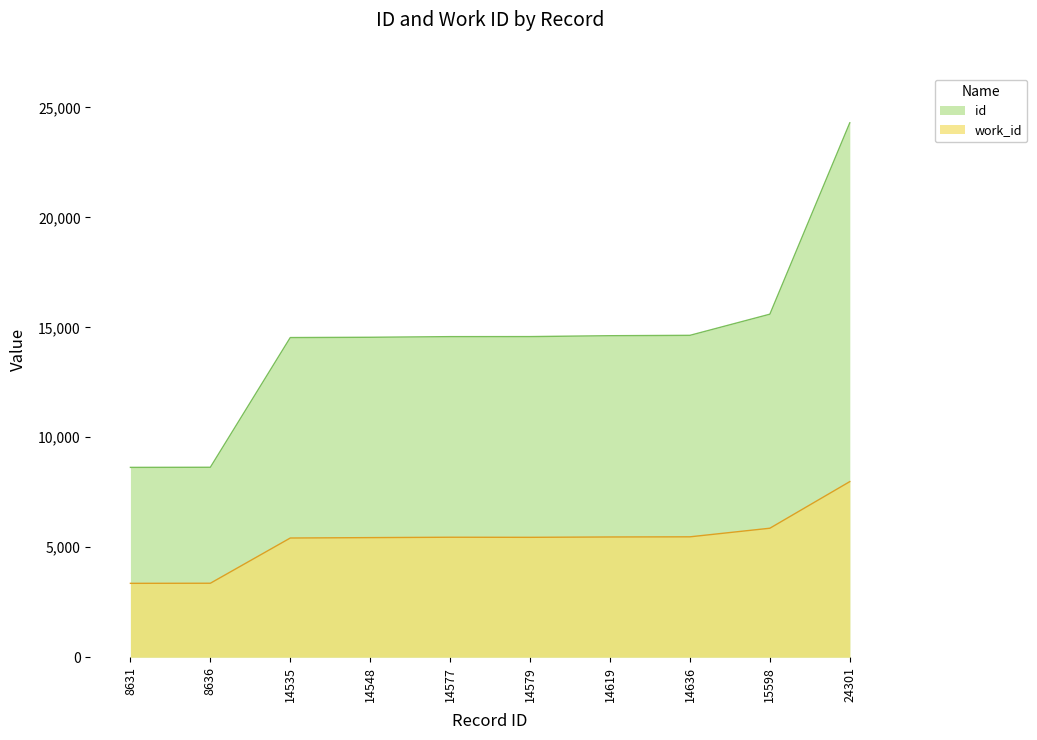

The value of work_id at 14577 is 5454. True or false?

True